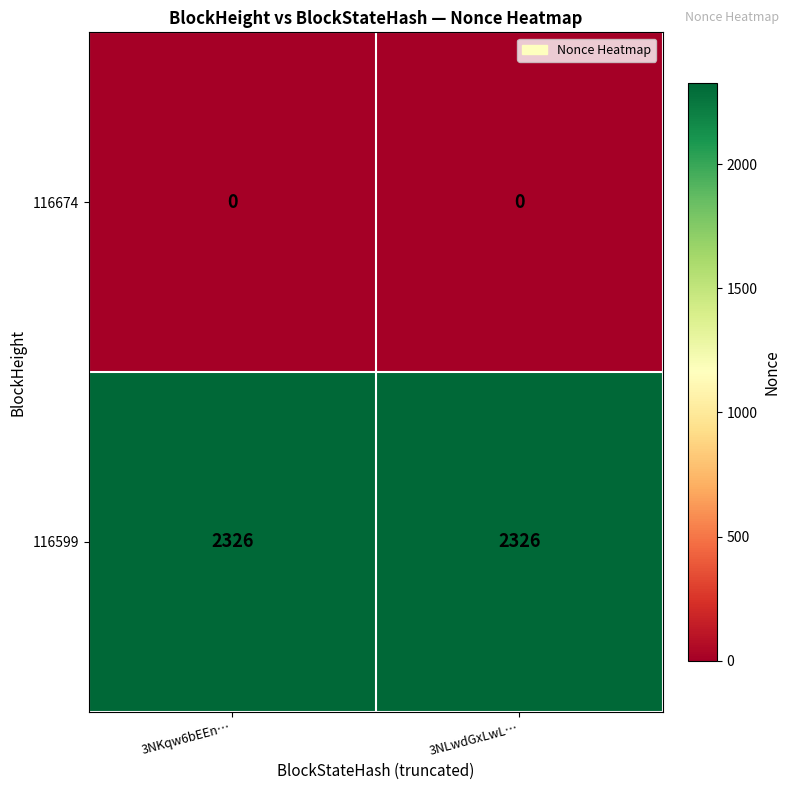

Reading left to right, transcribe all the data shown in this chart.

116674: 0	0
116599: 2326	2326